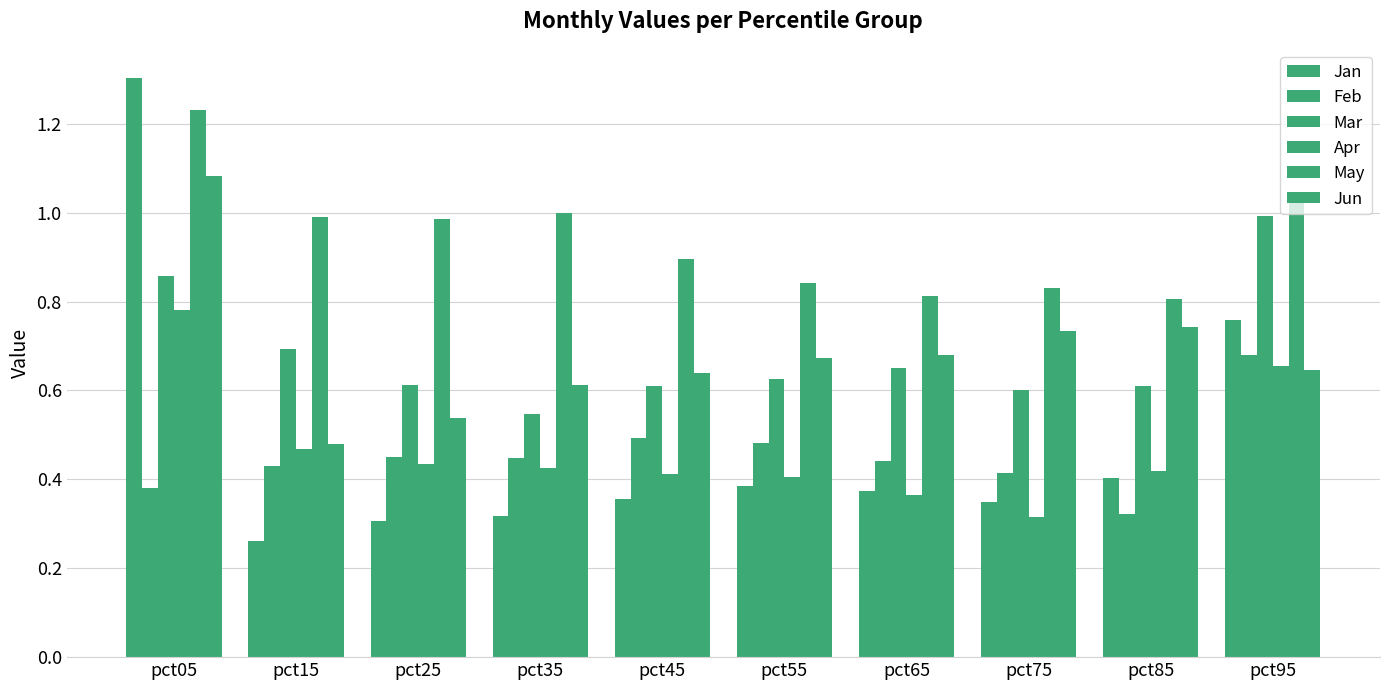

How many distinct data groups are displayed?

6